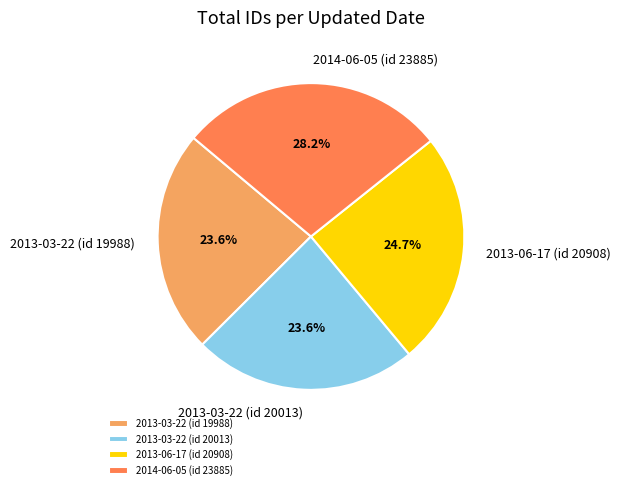

To the nearest percent, what portion does 2013-03-22 (id 19988) represent?

24%